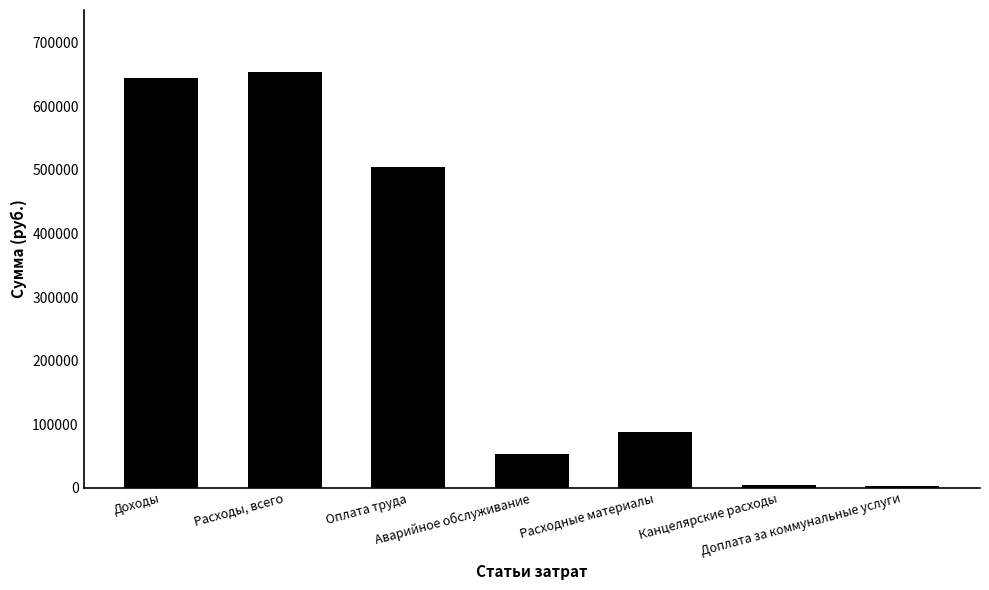

Rank the categories by value from lowest to highest.

Доплата за коммунальные услуги, Канцелярские расходы, Аварийное обслуживание, Расходные материалы, Оплата труда, Доходы, Расходы, всего